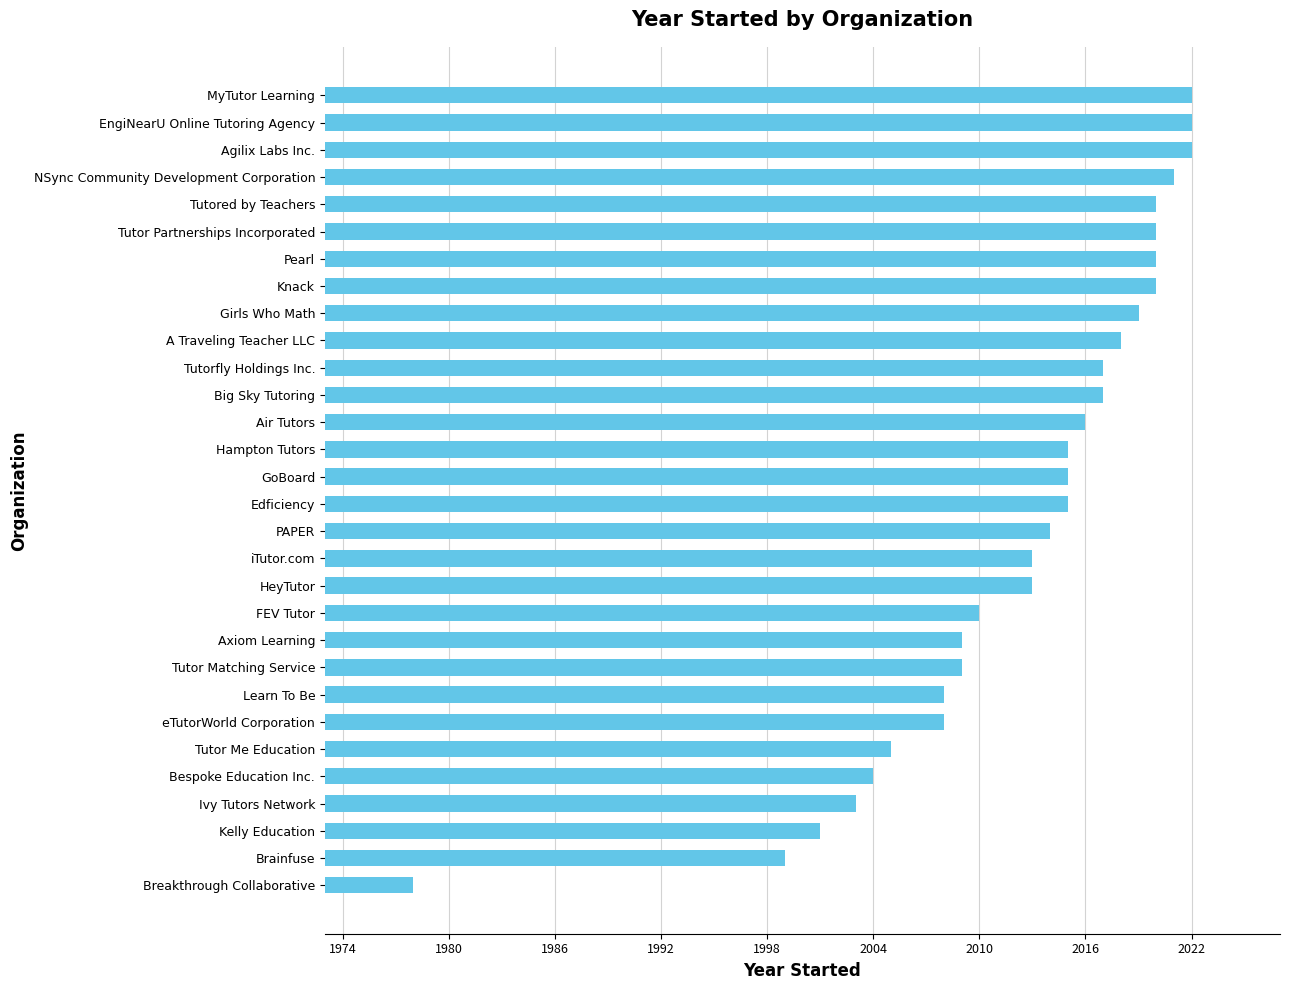

What is the sum of all values?

60373